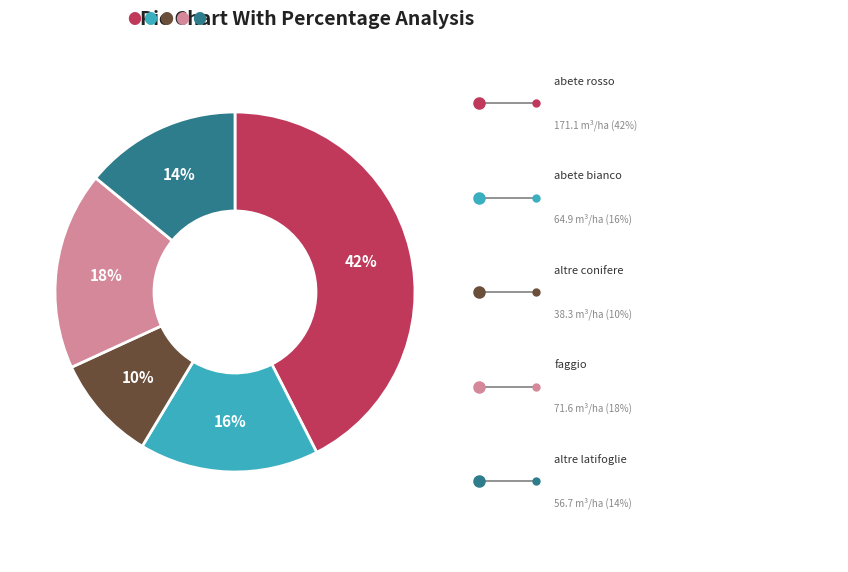

Does any single category account for the majority?

No